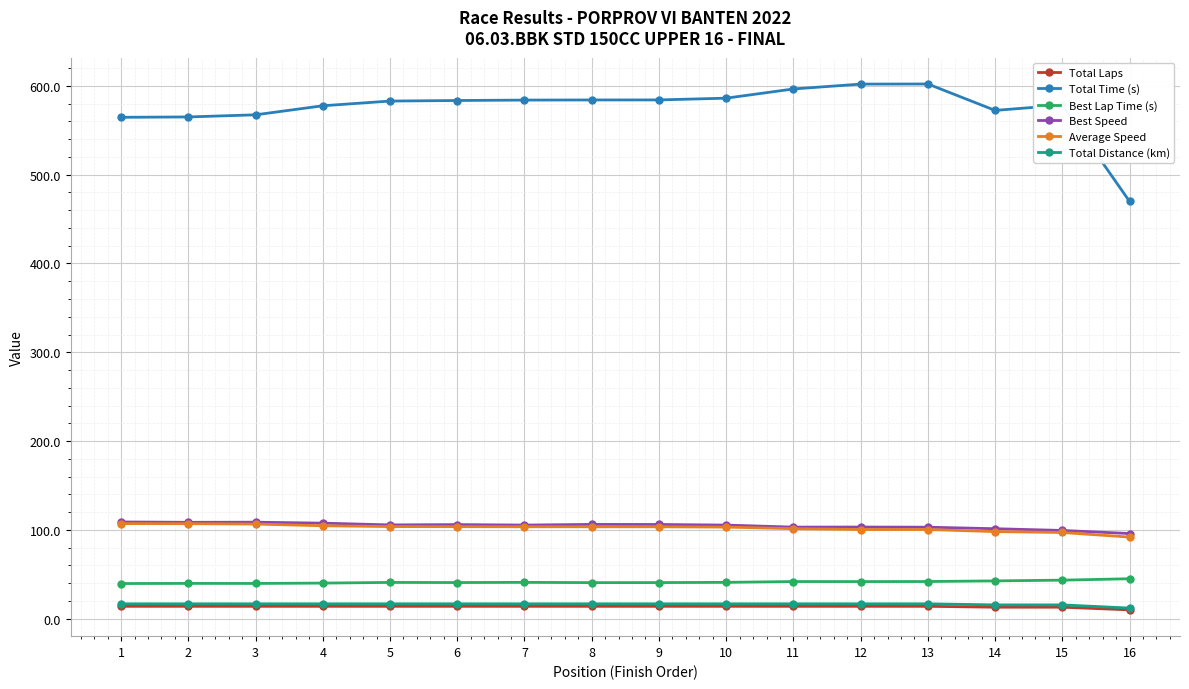

What is the highest value of the Best Speed series?

109.0